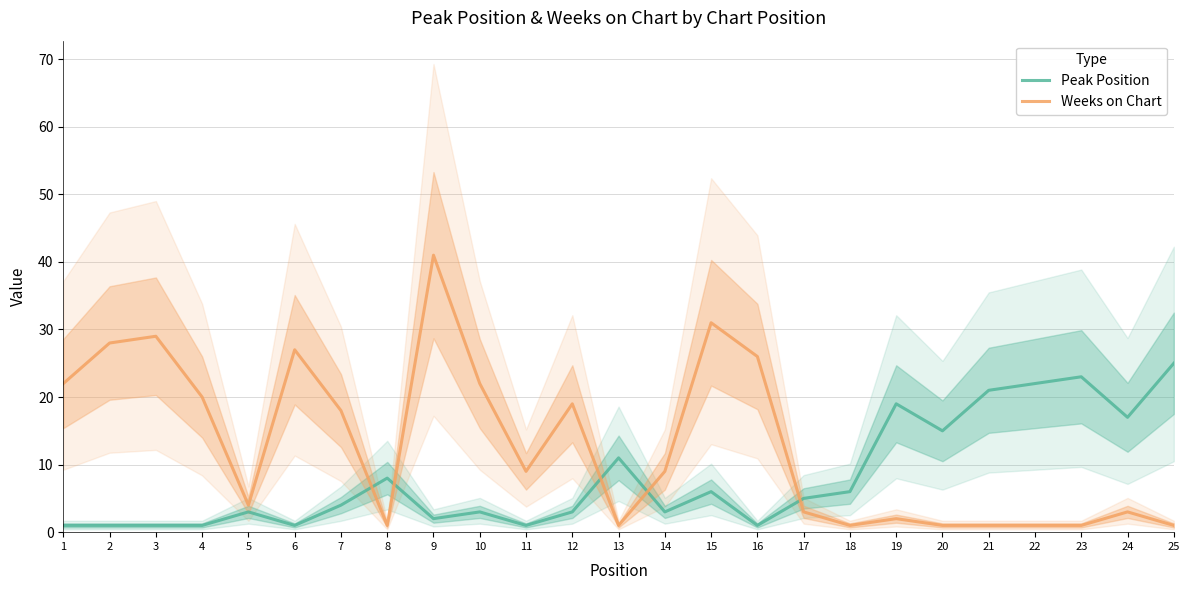

What is the total value across all series at 25?

26